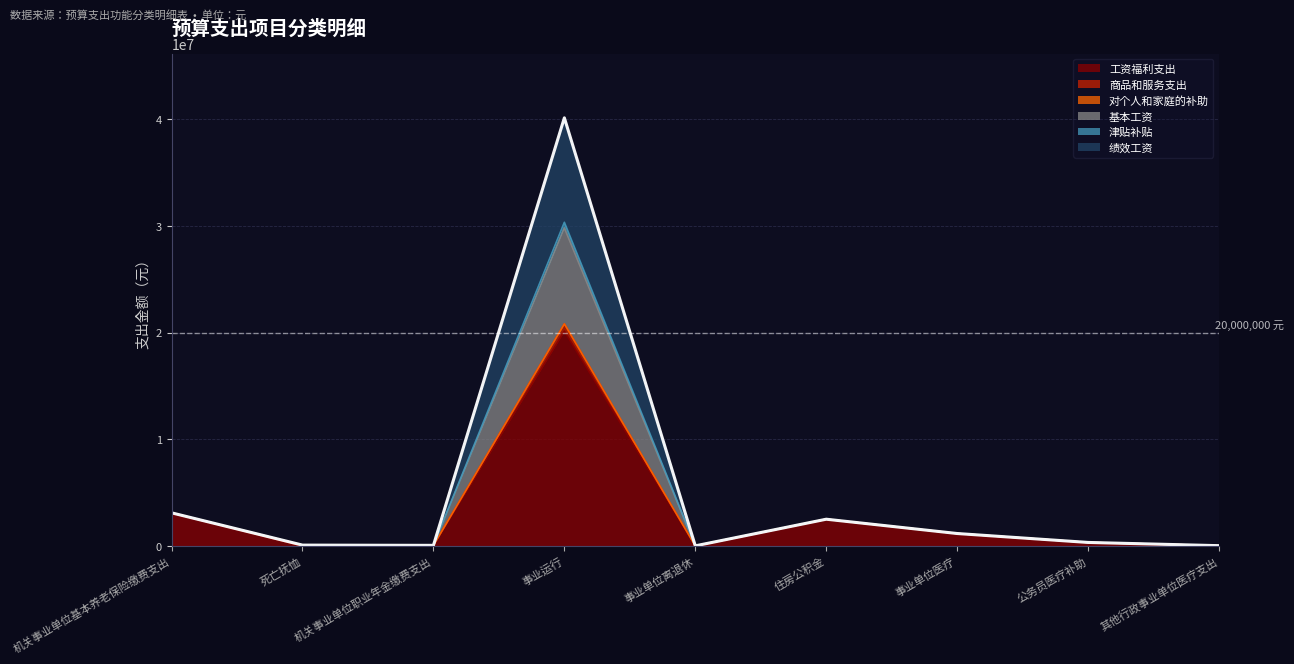

True or false: 工资福利支出 and 基本工资 cross at least once.

False